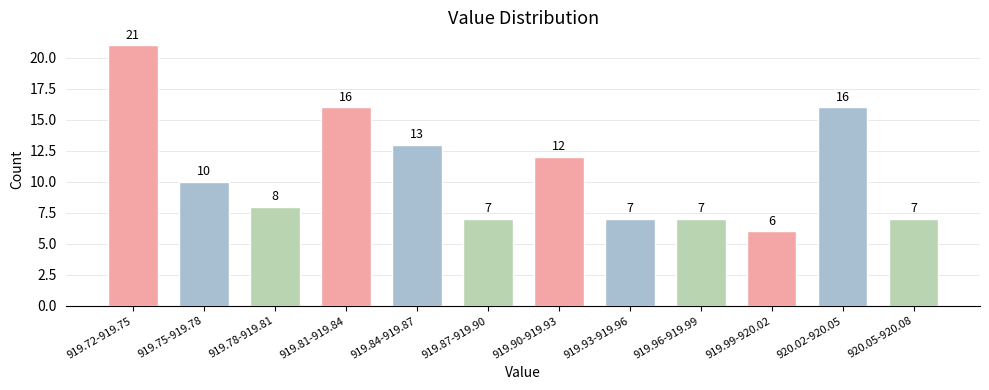

Reading right to left, list all the values displayed in this chart.

7	16	6	7	7	12	7	13	16	8	10	21